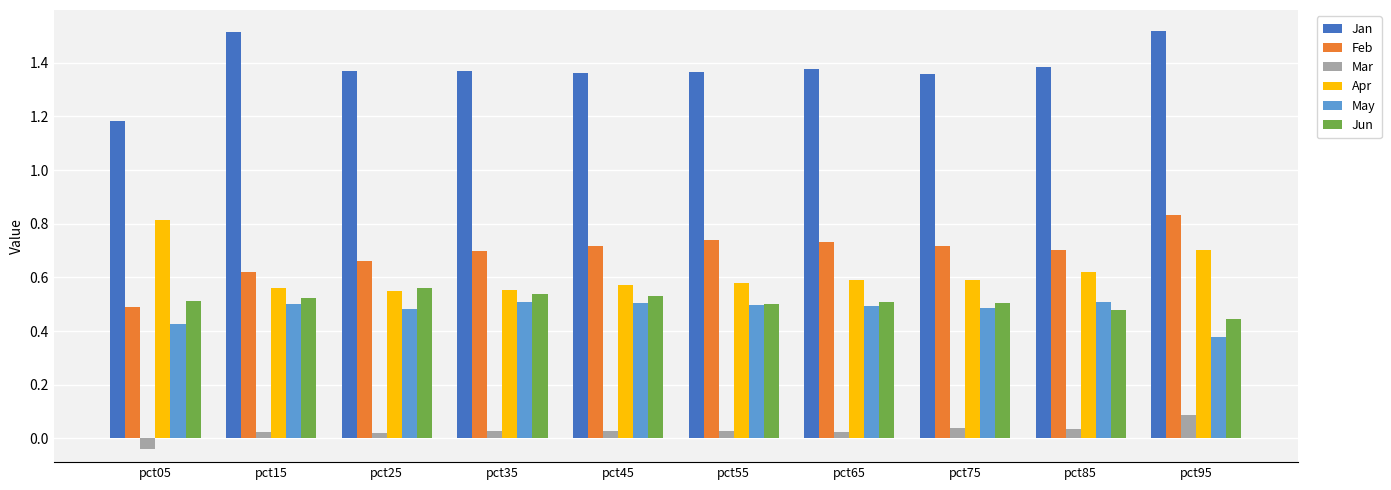

The value of Jun at pct25 is 0.8. True or false?

False